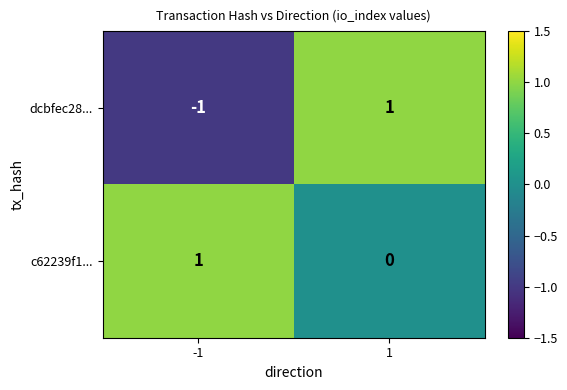

Count the number of categories in the chart.

2